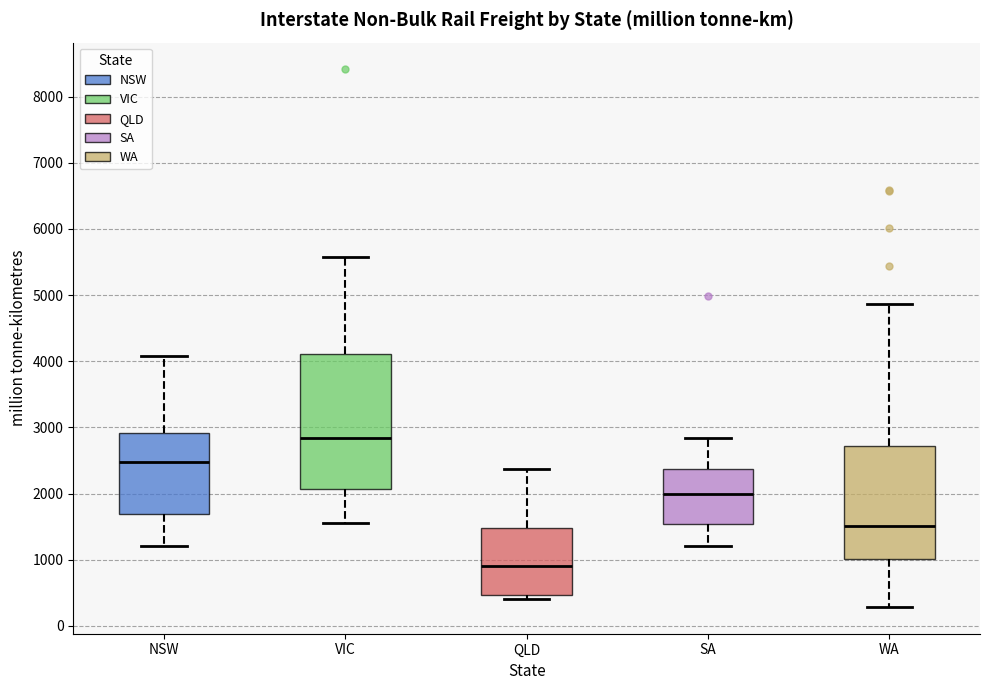

Where does the upper whisker of the box for VIC end on the y-axis? The values are not printed on the chart, so give them approximately, as read against the axis.

5600